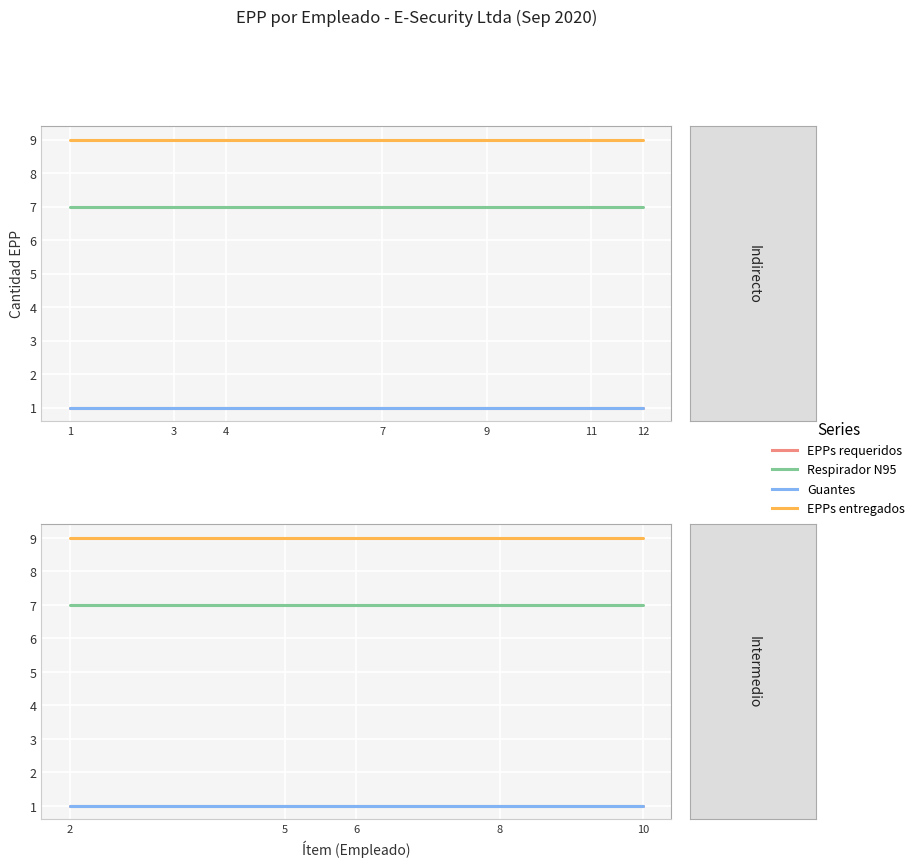

True or false: Guantes and EPPs entregados cross at least once.

False